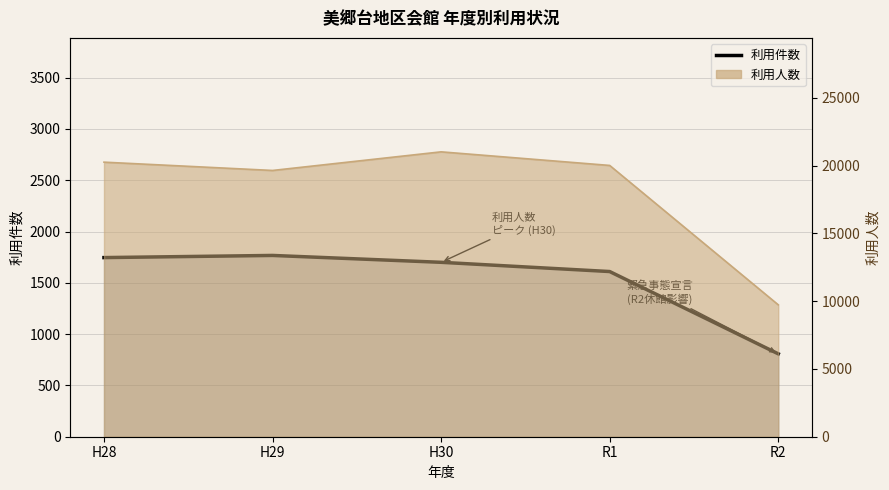

What is the difference between the maximum and minimum values?

959